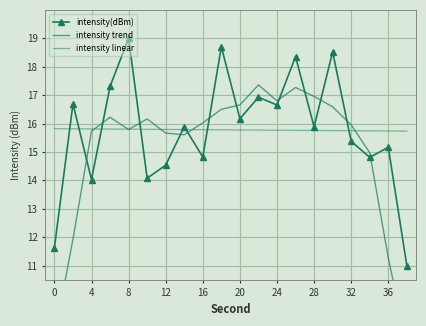

At how many categories does at least one series exceed 18?

4